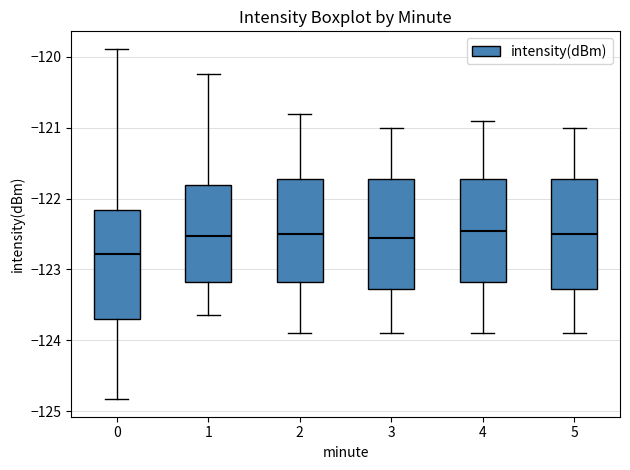

Reading left to right, transcribe this box plot: for each box, give where its median line is, the range the box spans, and where its two whiskers end, as read against the y-axis. The values are not printed on the chart, so give them approximately, as read against the axis.

0: median -122.8, box -123.7 to -122.2, whiskers -124.8 to -119.9
1: median -122.5, box -123.2 to -121.8, whiskers -123.6 to -120.2
2: median -122.5, box -123.2 to -121.7, whiskers -123.9 to -120.8
3: median -122.5, box -123.3 to -121.7, whiskers -123.9 to -121.0
4: median -122.4, box -123.2 to -121.7, whiskers -123.9 to -120.9
5: median -122.5, box -123.3 to -121.7, whiskers -123.9 to -121.0